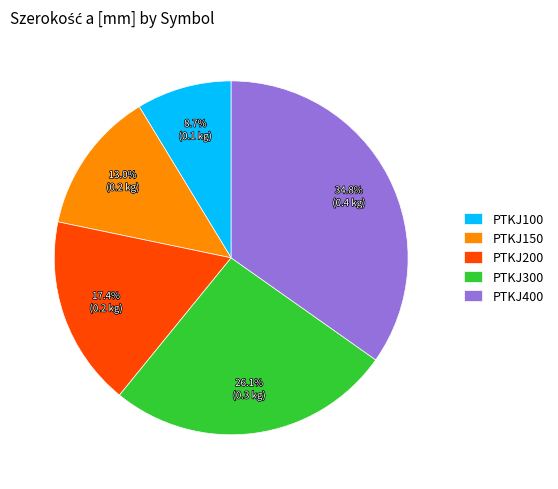

What is the total percentage of PTKJ150 and PTKJ200?

30.4%